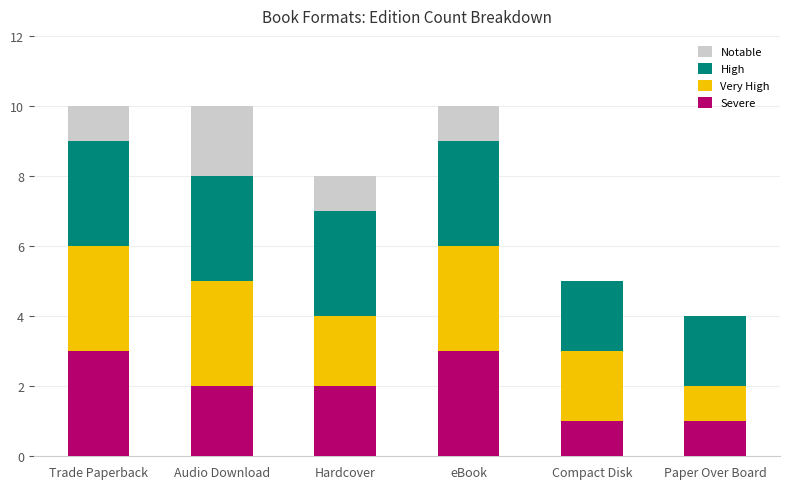

What is the total value across all series at Hardcover?

8